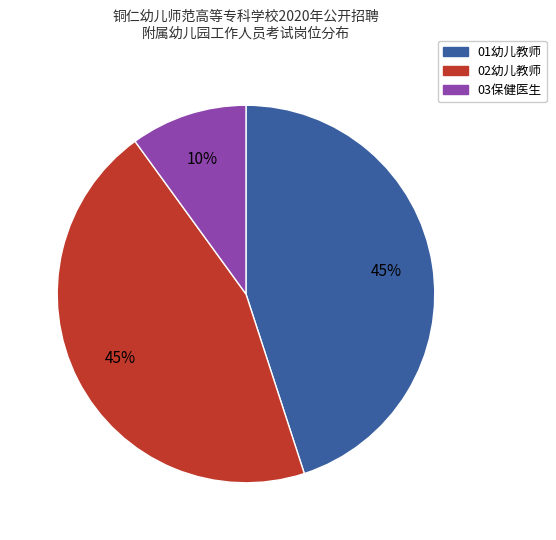

Is there a majority slice in this chart?

No